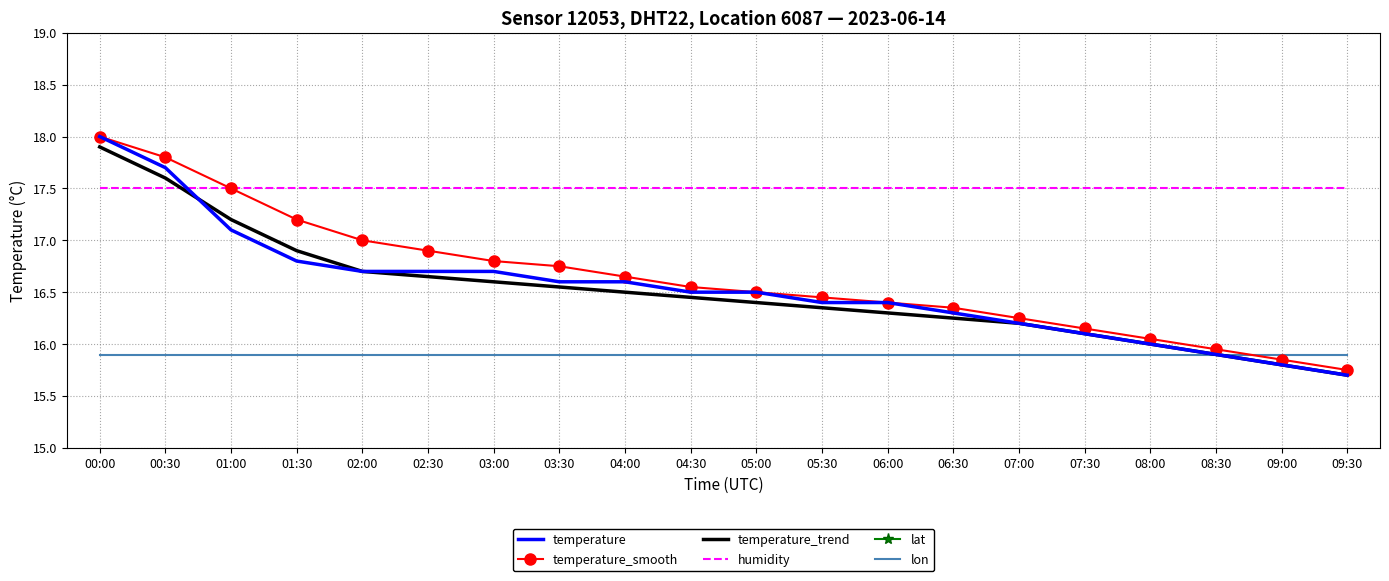

True or false: temperature_trend and lat cross at least once.

False